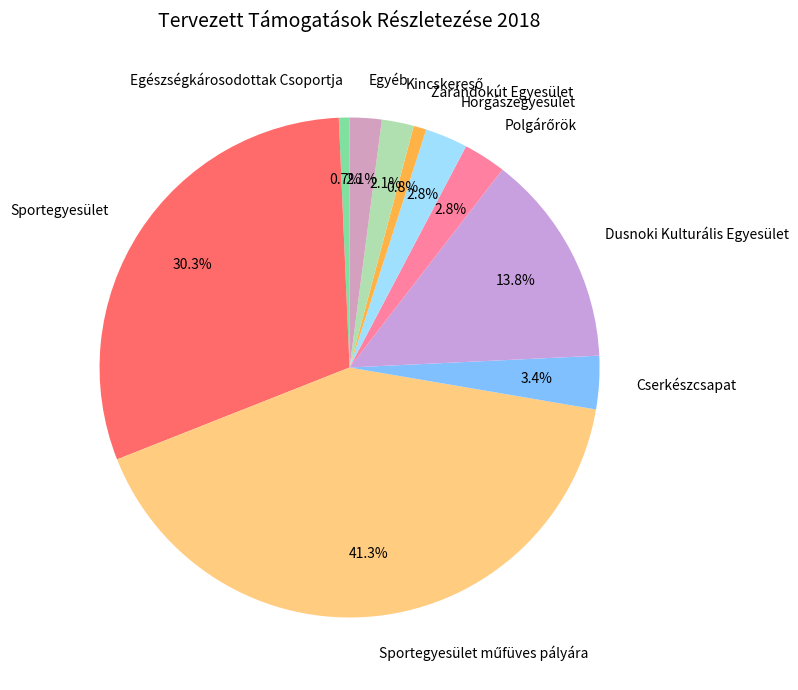

Does any single category account for the majority?

No